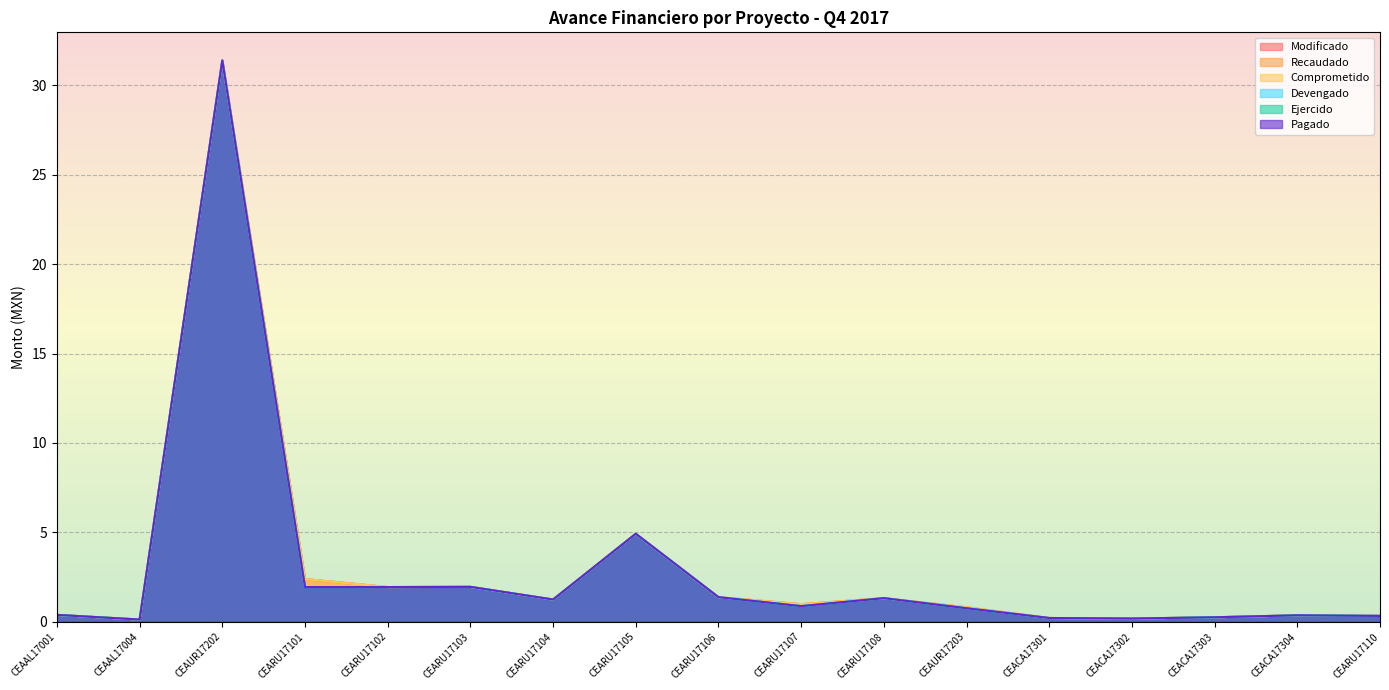

Rank the series at CEARU17110 from lowest to highest value.

Devengado, Ejercido, Pagado, Modificado, Recaudado, Comprometido